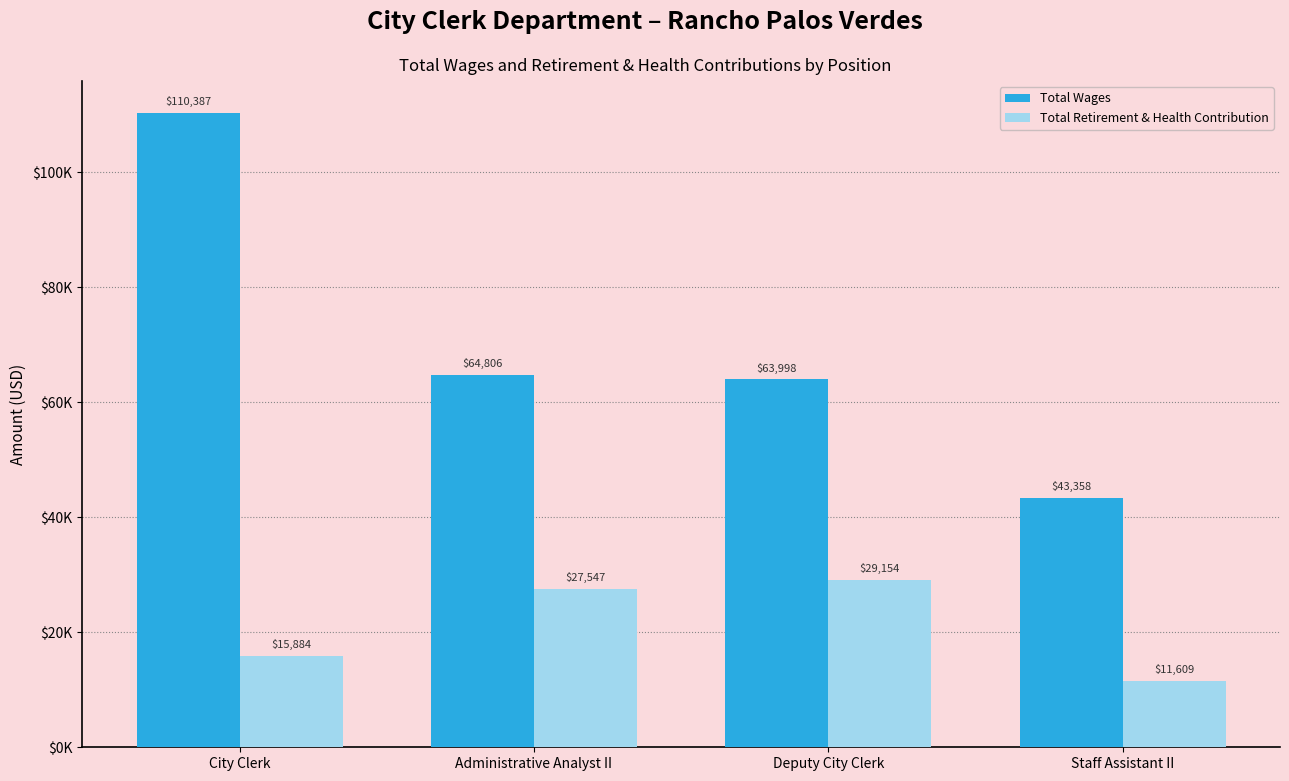

What are all the series names shown in the legend?

Total Wages, Total Retirement & Health Contribution